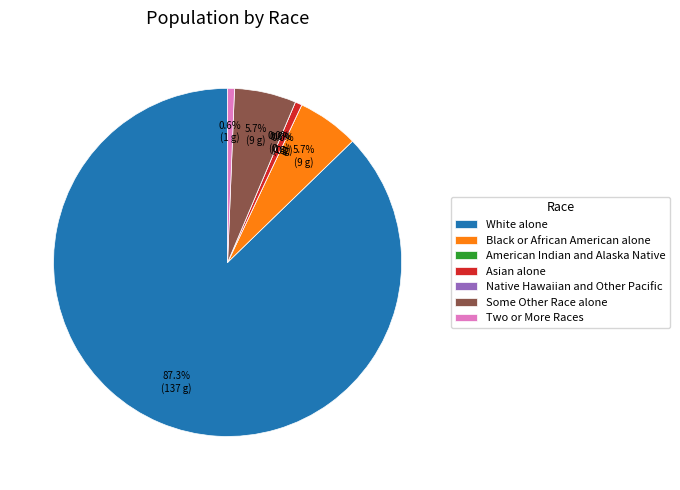

Rank the categories by value from lowest to highest.

American Indian and Alaska Native, Native Hawaiian and Other Pacific, Asian alone, Two or More Races, Black or African American alone, Some Other Race alone, White alone